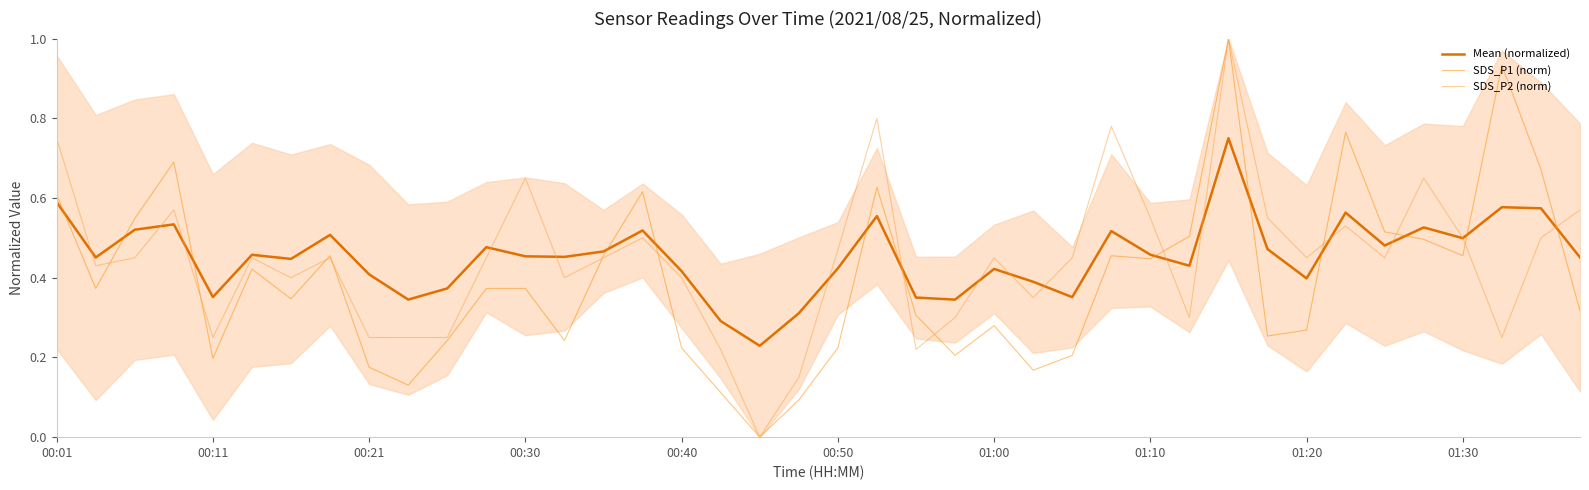

Which series has the largest range (max minus min)?

SDS_P1 (norm)